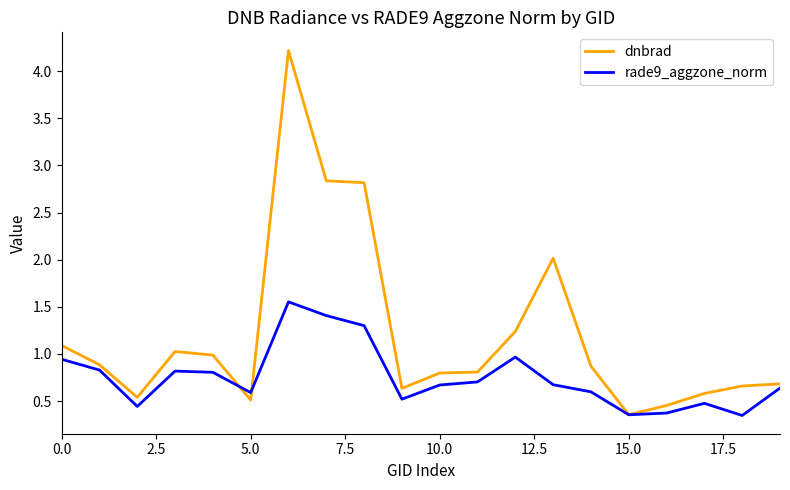

Rank the series by their maximum value, from highest to lowest.

dnbrad, rade9_aggzone_norm